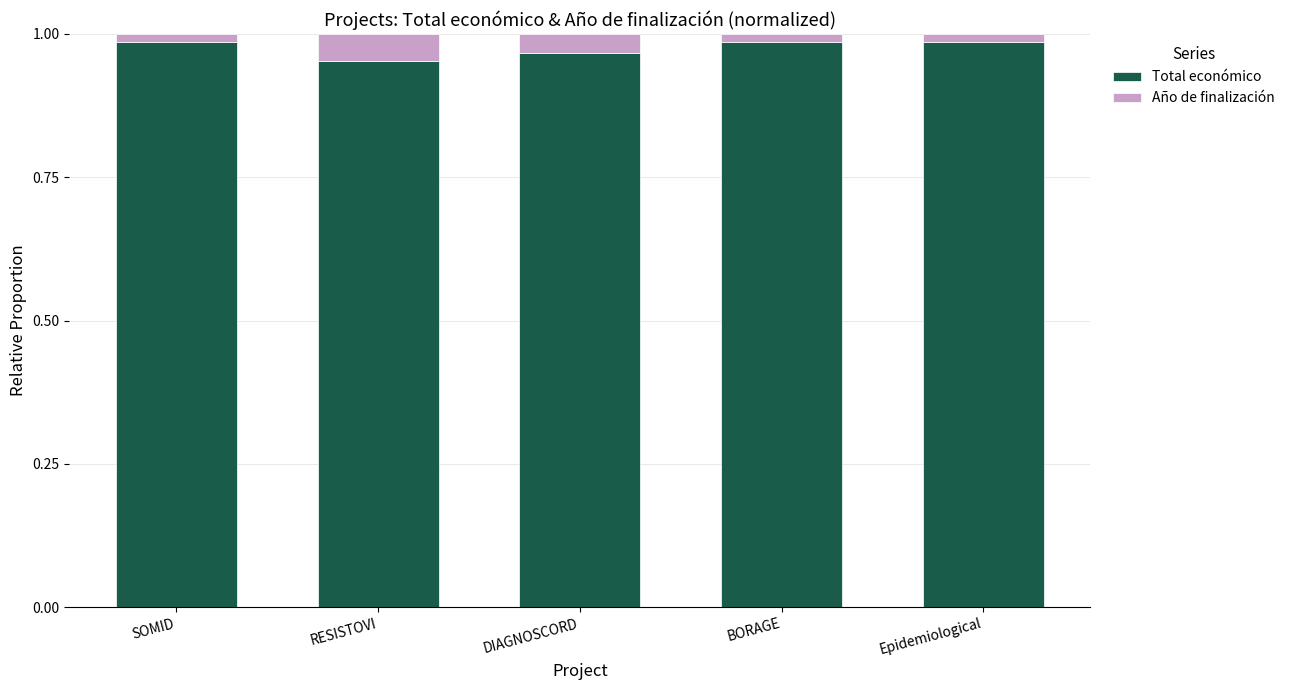

True or false: Total económico has a value of 0.6 at Epidemiological.

False